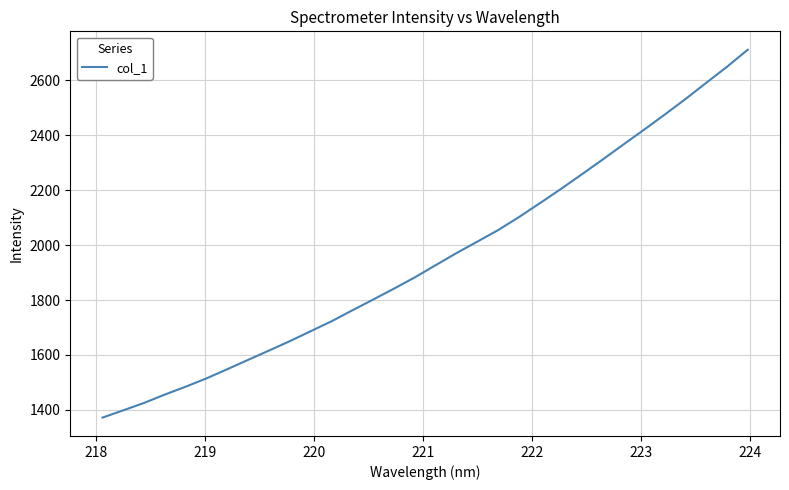

Reading left to right, list all the values displayed in this chart.

1372.1	1398.6	1425.6	1456.2	1484.8	1515.2	1548.5	1582.6	1616.3	1650.6	1686.8	1722.8	1762.8	1801.9	1841.7	1882.6	1927.0	1970.9	2012.6	2054.6	2101.9	2152.2	2203.3	2256.3	2310.1	2364.9	2419.1	2474.5	2531.1	2590.2	2648.7	2710.9